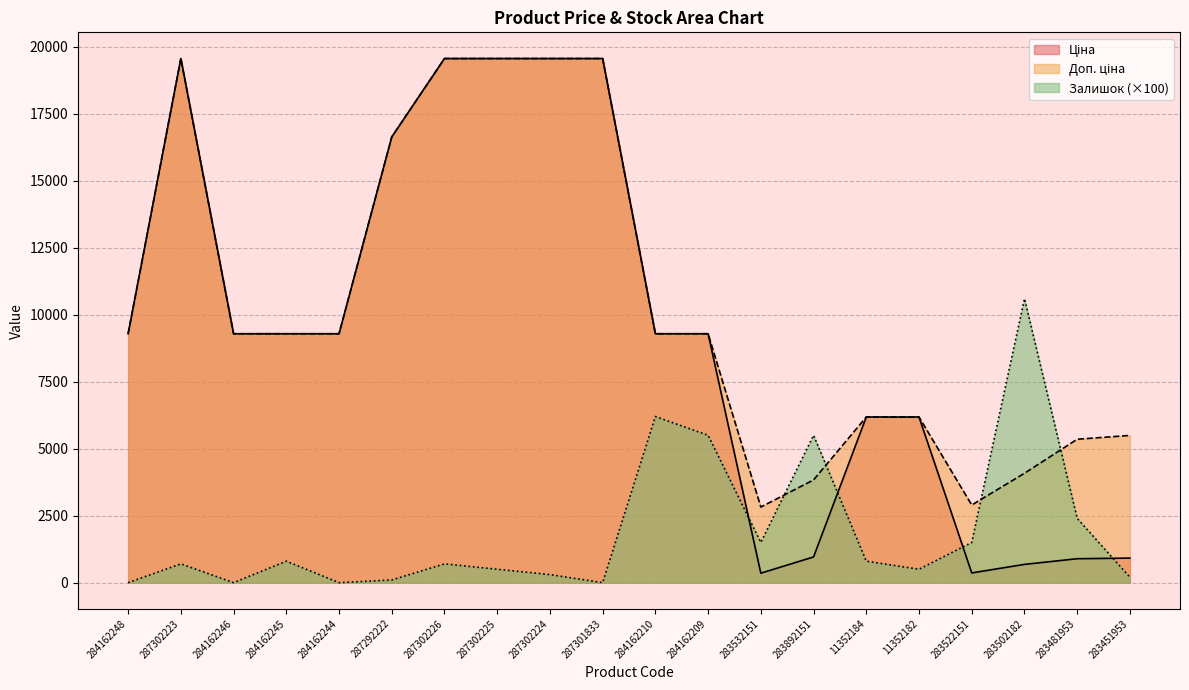

At which label does Залишок first exceed 700?

284162245